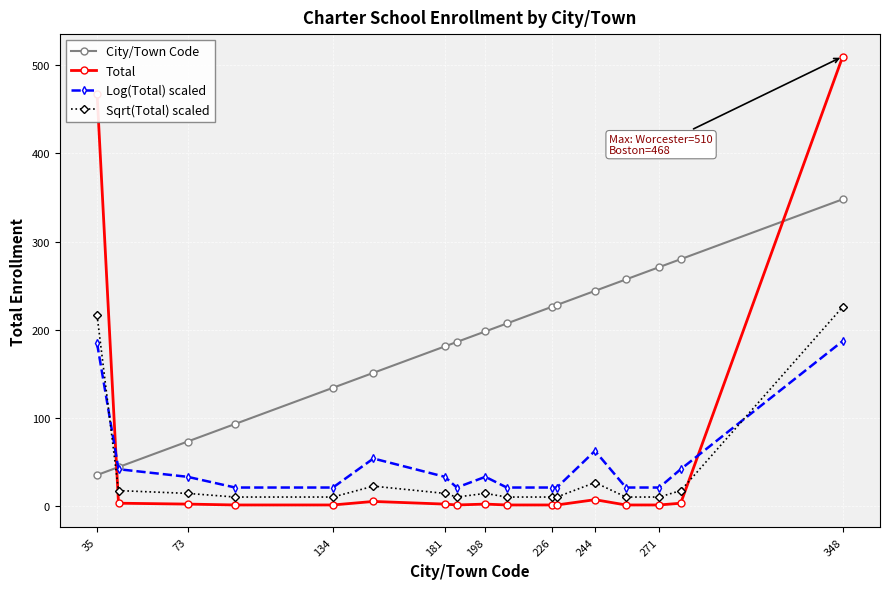

Which series has the largest range (max minus min)?

Total